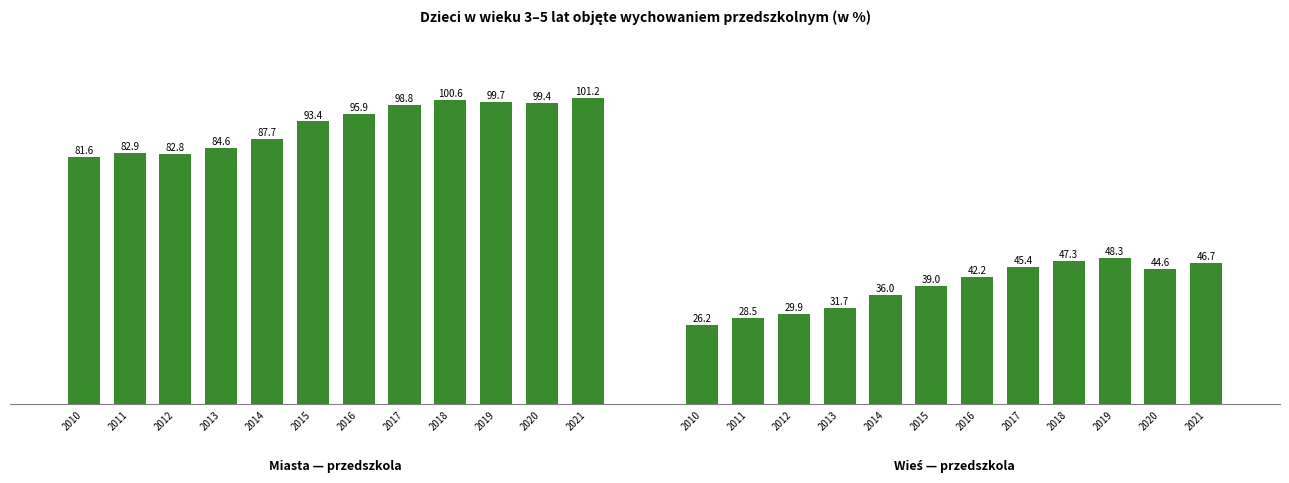

What is the spread (max minus min) of values at 2021?

54.5